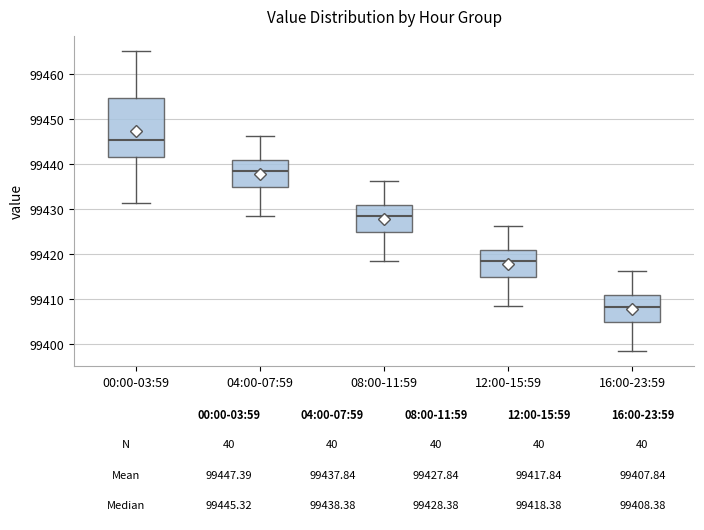

Which box's median line is the lowest?

16:00-23:59